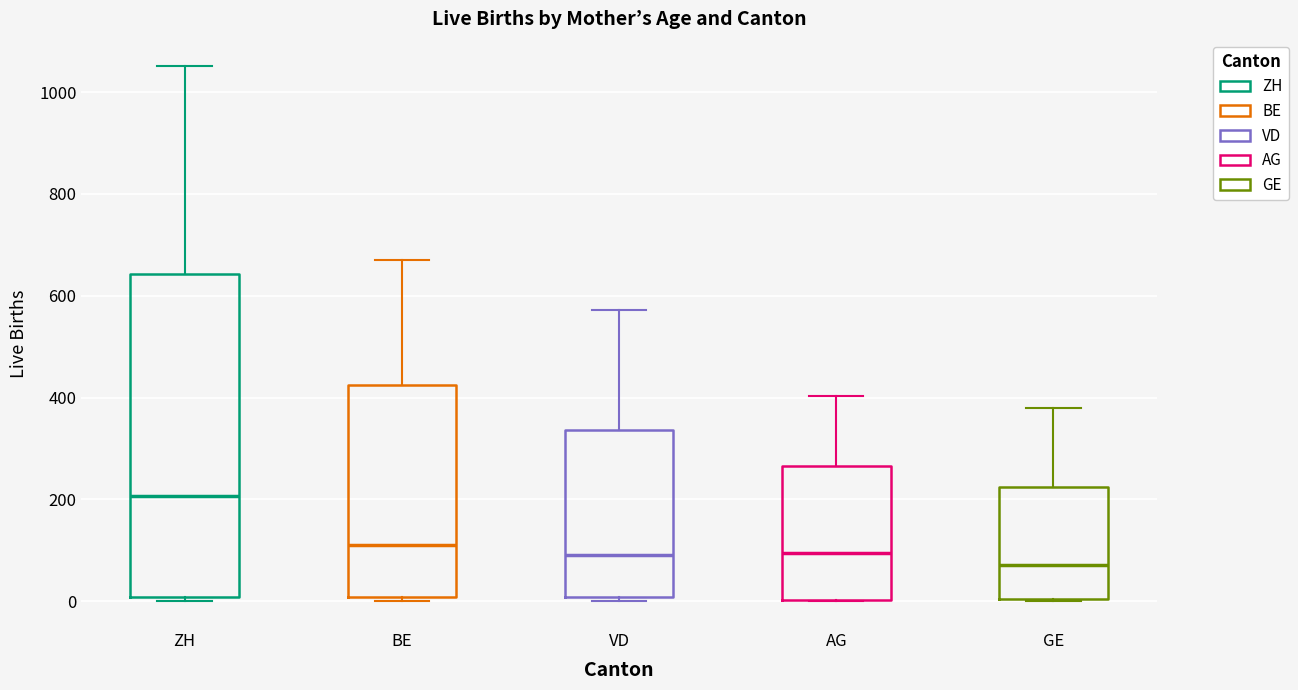

Which box is the tallest, from its lower edge to its upper edge?

ZH